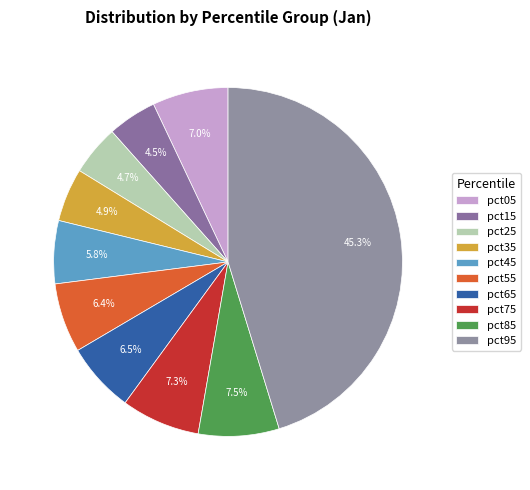

The pct75 slice represents 19% of the pie. True or false?

False